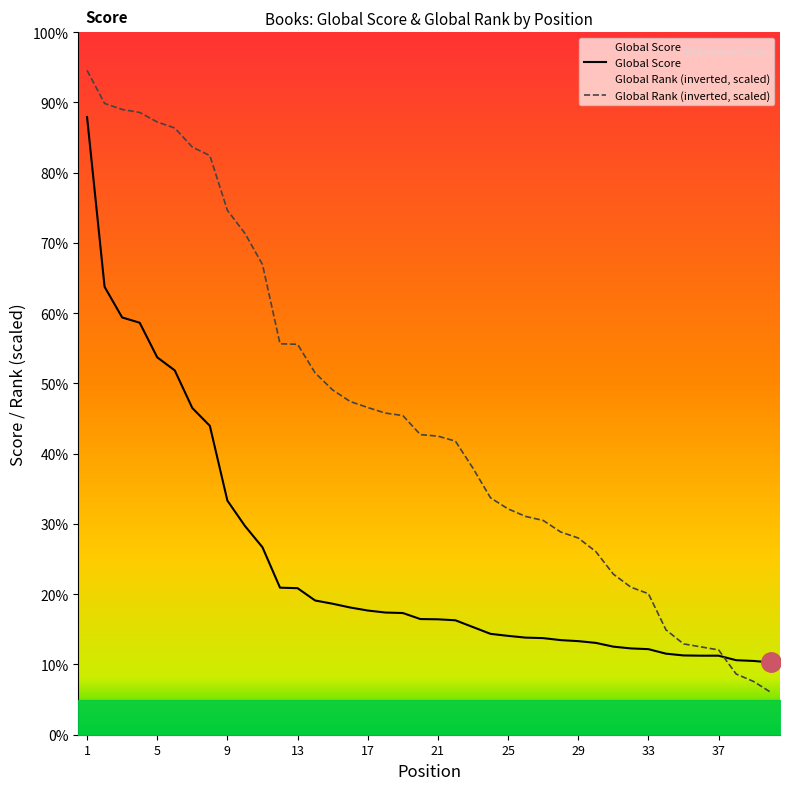

At which label does Global Rank reach its minimum?

40